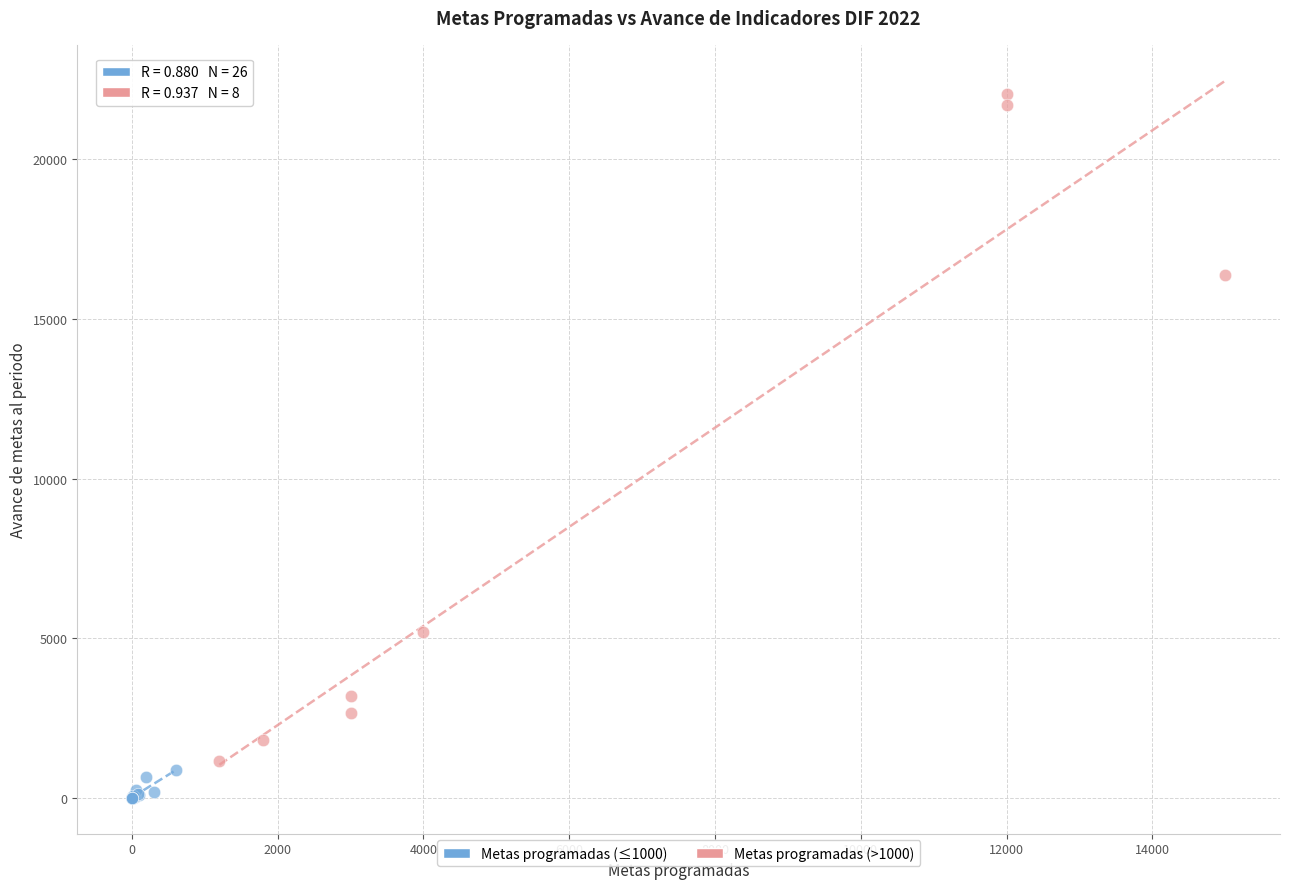

What are all the series names shown in the legend?

Metas programadas (≤1000), Metas programadas (>1000)